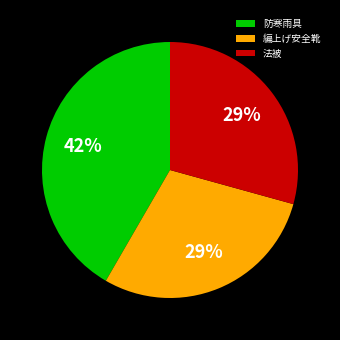

To the nearest percent, what is the difference between the largest and smallest slice percentages?

13%